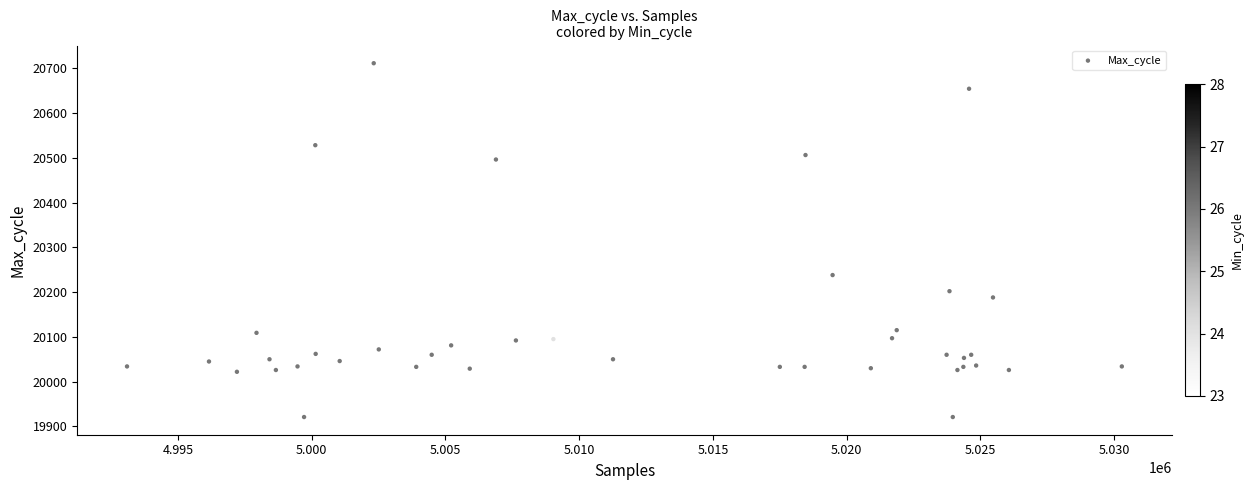

What Y value in the scatter plot is closest to 20316?

20238